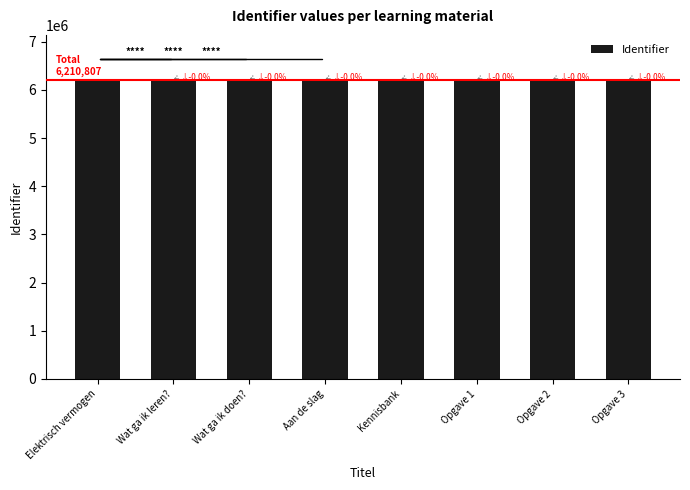

True or false: the data shows 9290365 at Opgave 2.

False